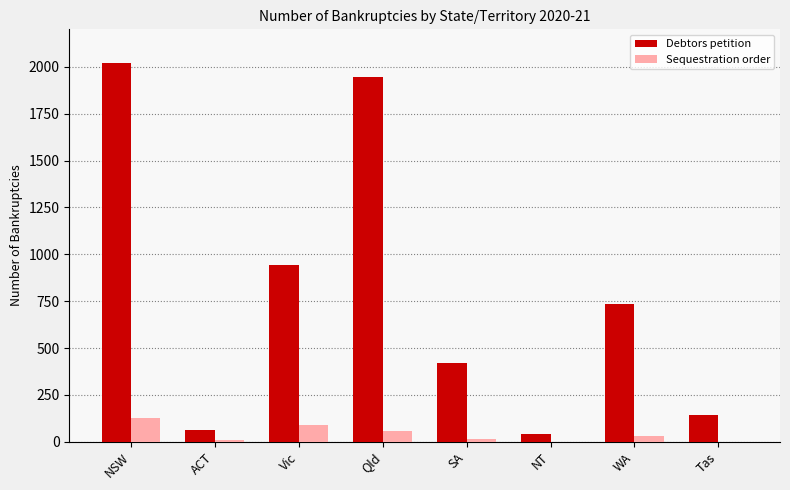

At which category is the sum across all series the highest?

NSW